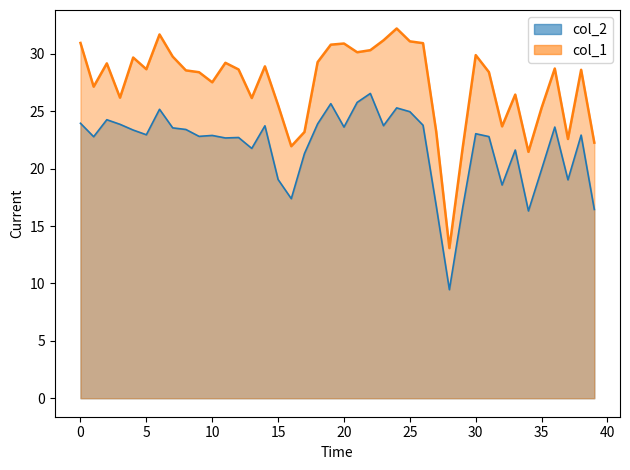

In col_2, how many points are higher than both neighbors (excluding endpoints)?

12